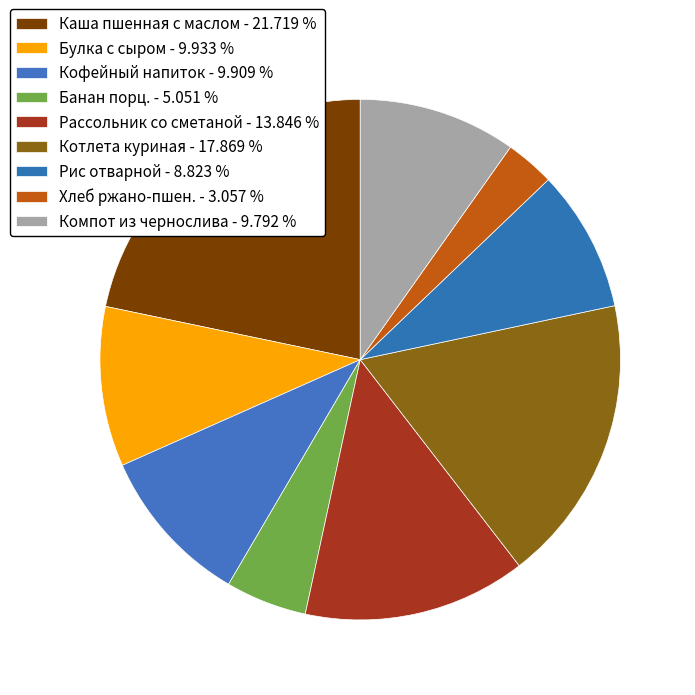

How many segments does this pie chart have?

9